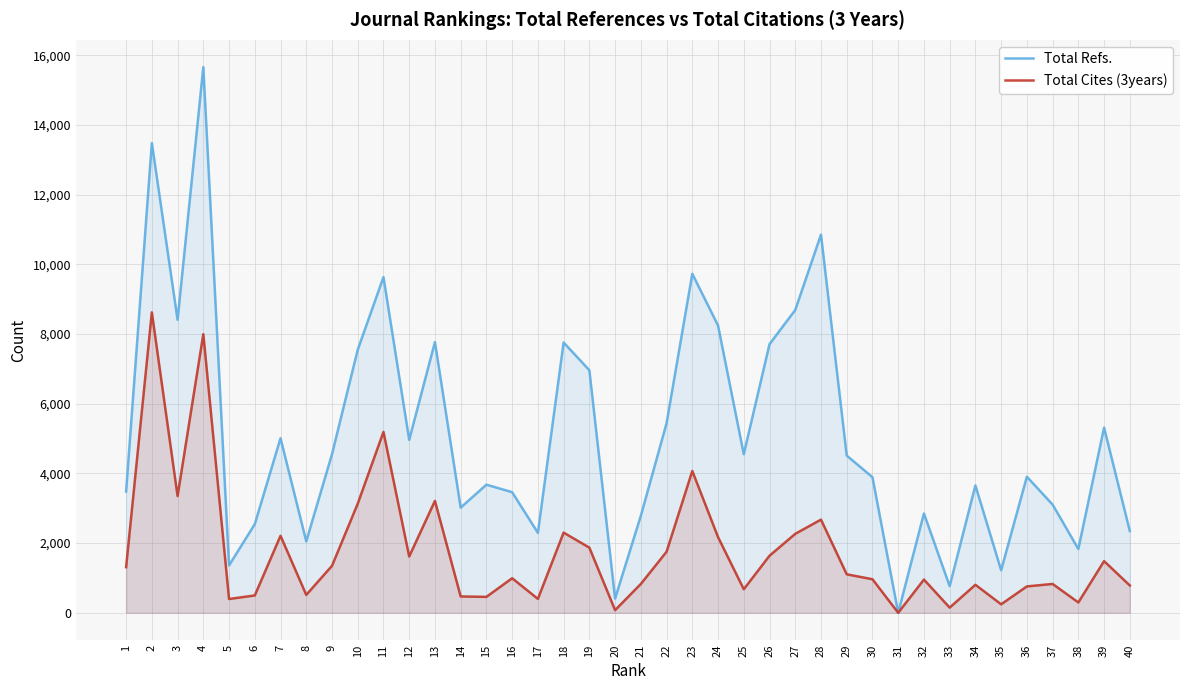

What is the difference between the highest and lowest values at 12?

3347